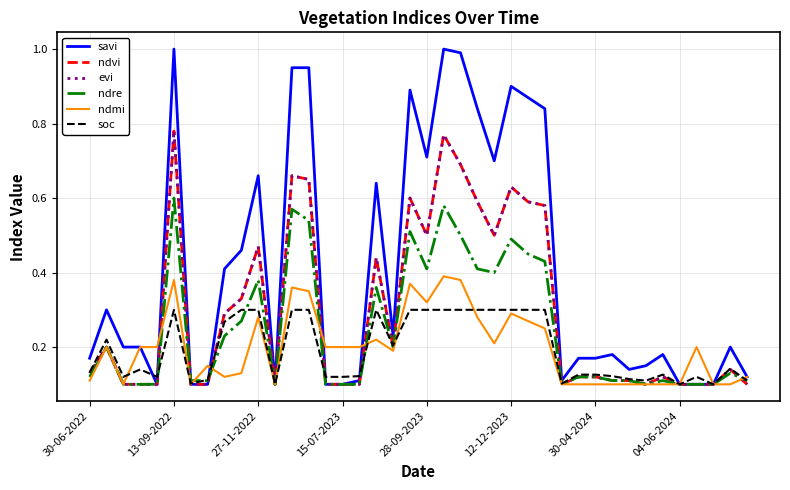

Rank the categories by evi value from highest to lowest.

12-12-2023, 21, 22, 12, 13, 25, 19, 23, 26, 27, 20, 24, 10, 17, 9, 8, 13-09-2022, 18, 38, 30-06-2022, 29, 30, 34, 31, 32, 27-11-2022, 15-07-2023, 28-09-2023, 30-04-2024, 04-06-2024, 11, 14, 15, 16, 28, 33, 35, 36, 37, 39